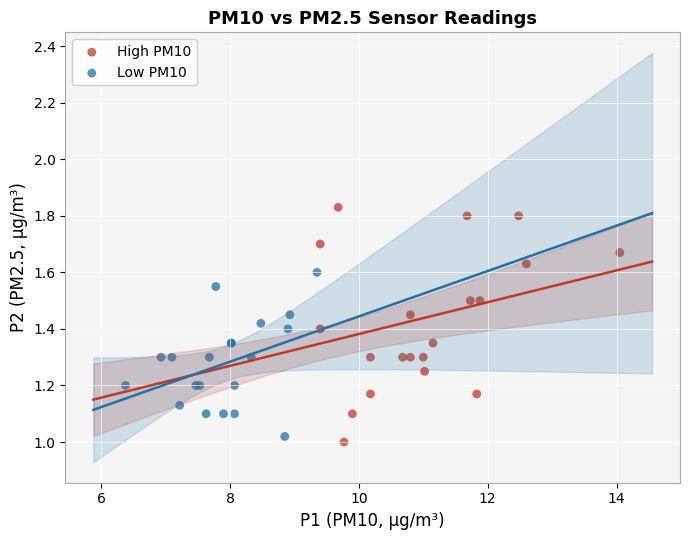

Which series contains the highest Y value?

High PM10